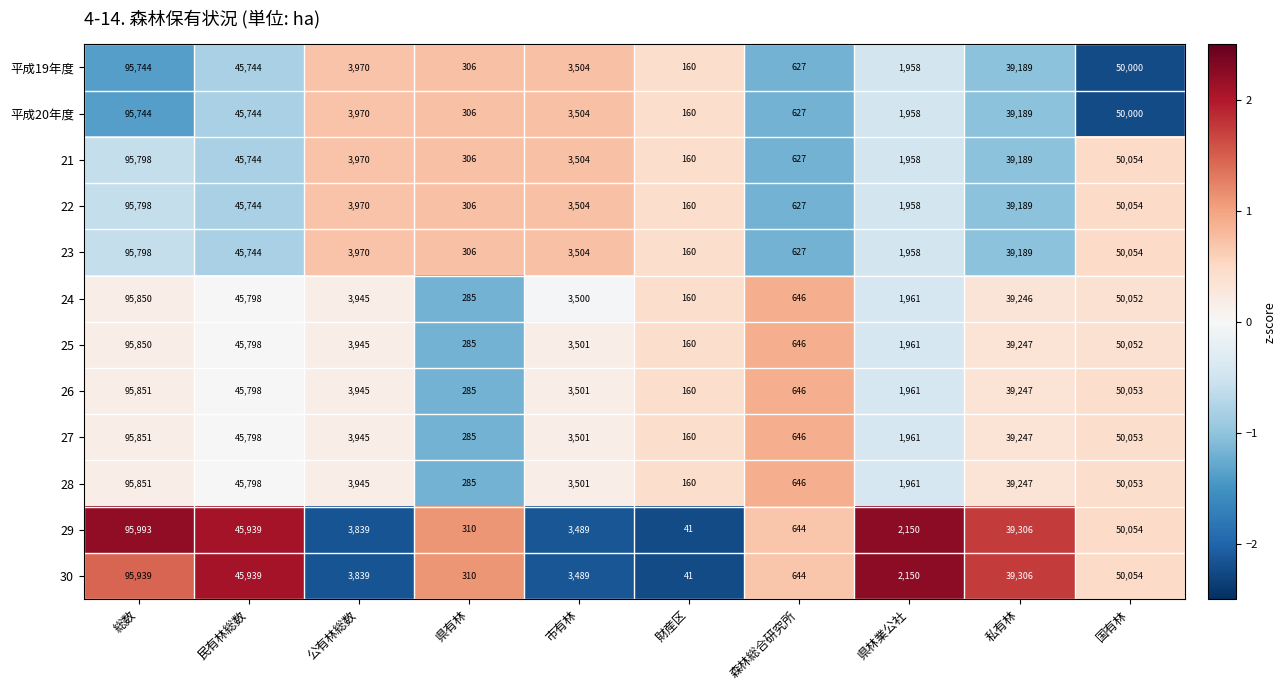

The 平成20年度 series shows 306 at 県有林. True or false?

True